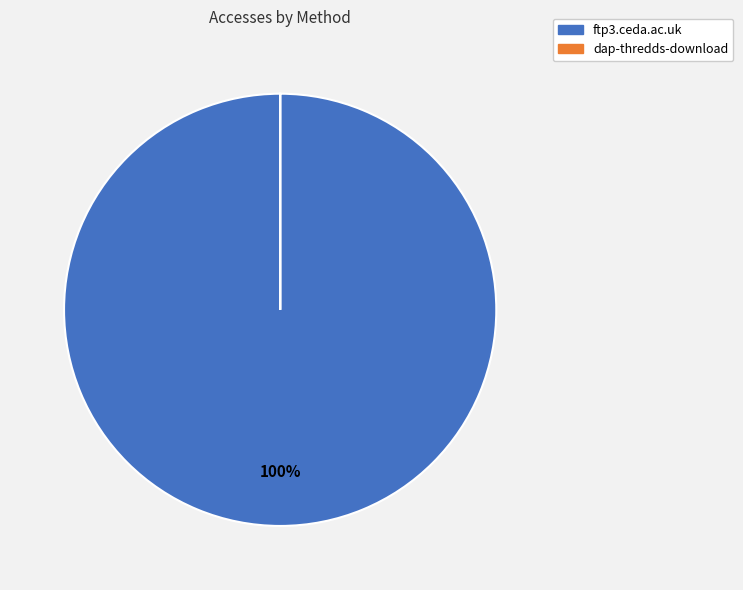

What is the largest slice in the pie chart?

ftp3.ceda.ac.uk